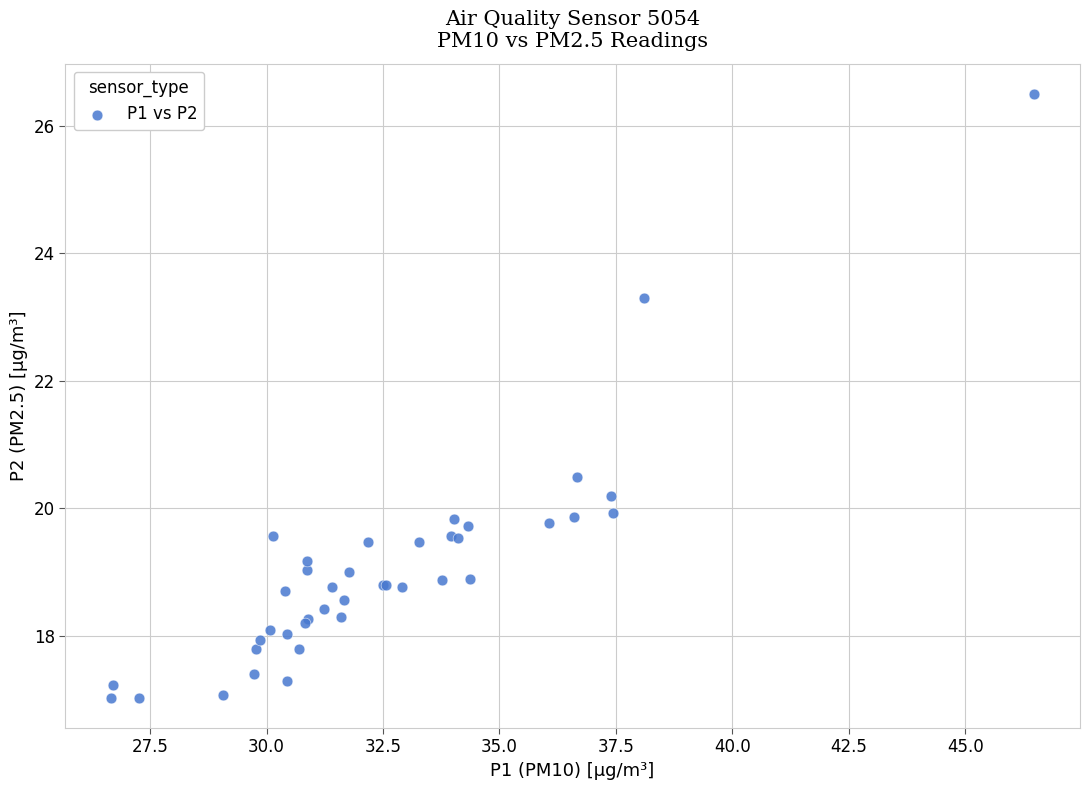

What Y value in the scatter plot is closest to 21?

20.5